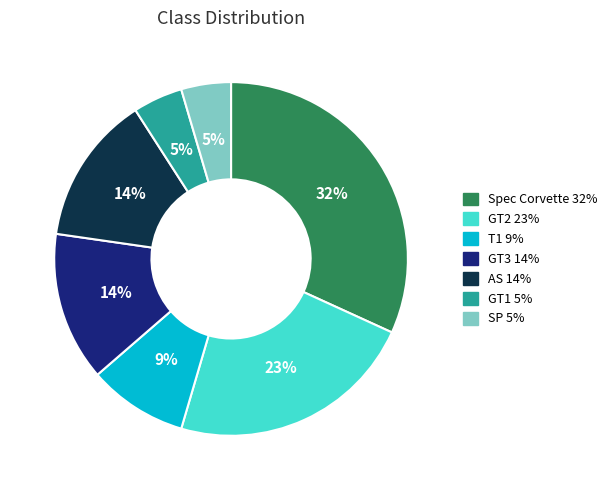

Between GT3 and GT1, which is larger?

GT3